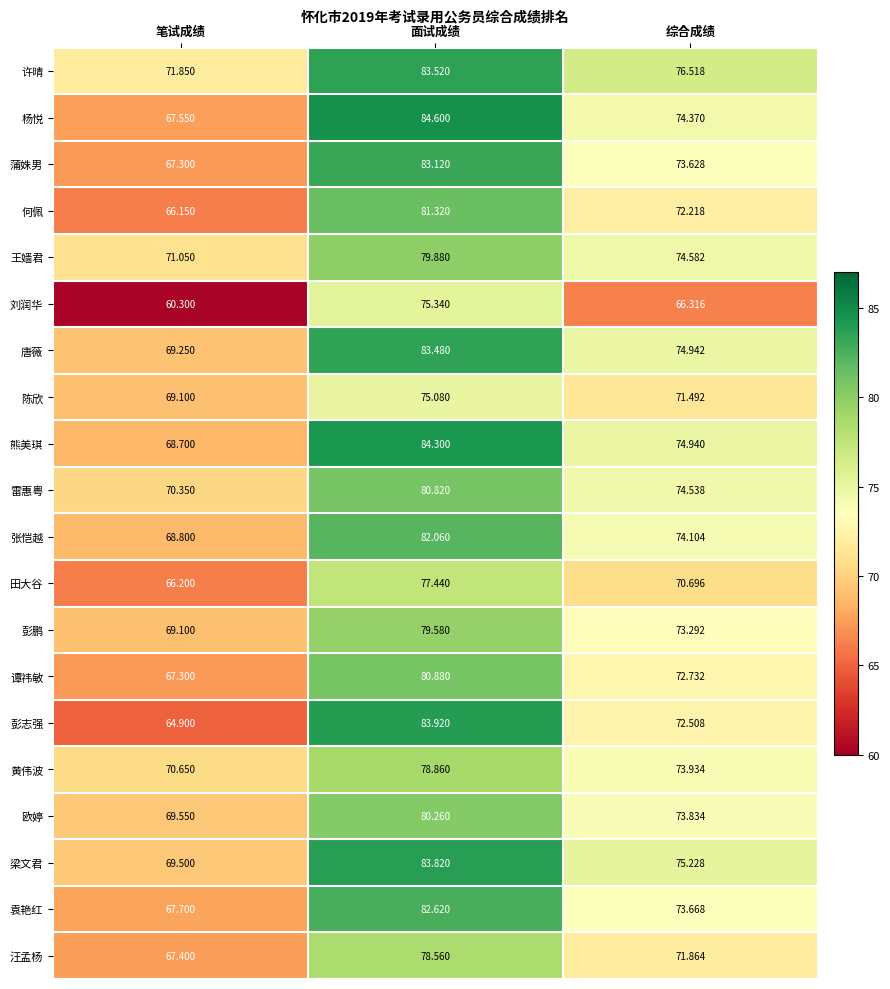

Which series changed the most between 笔试成绩 and 面试成绩?

彭志强